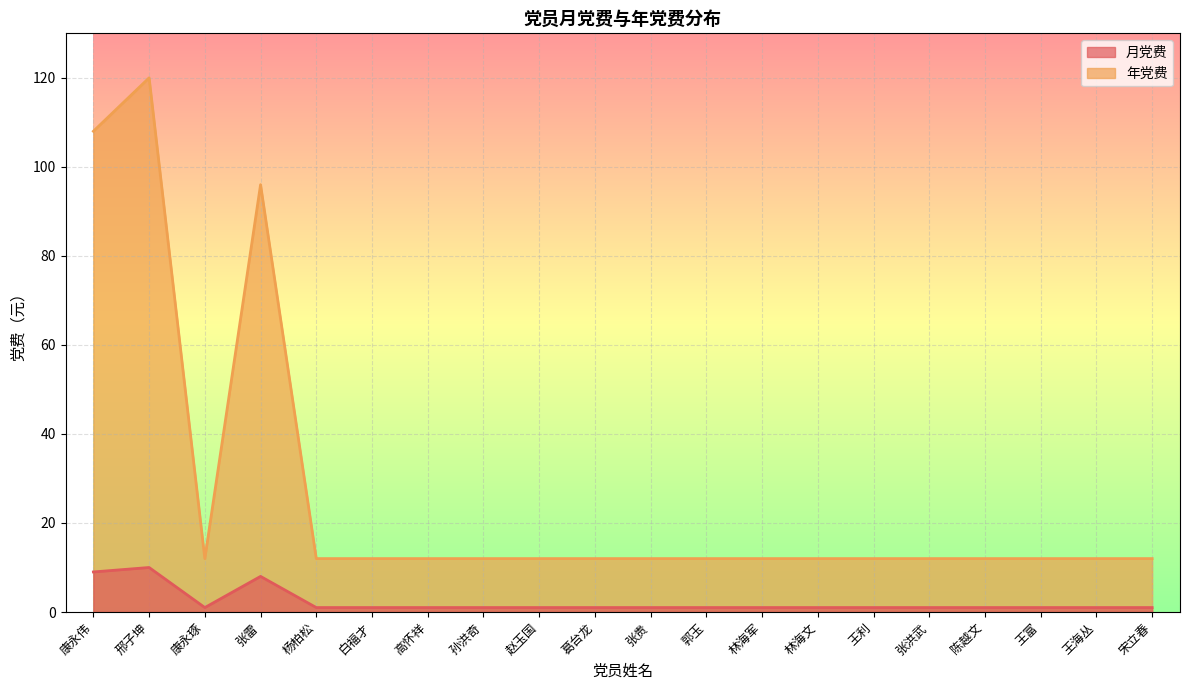

True or false: 月党费 has a value of 64 at 张雷.

False